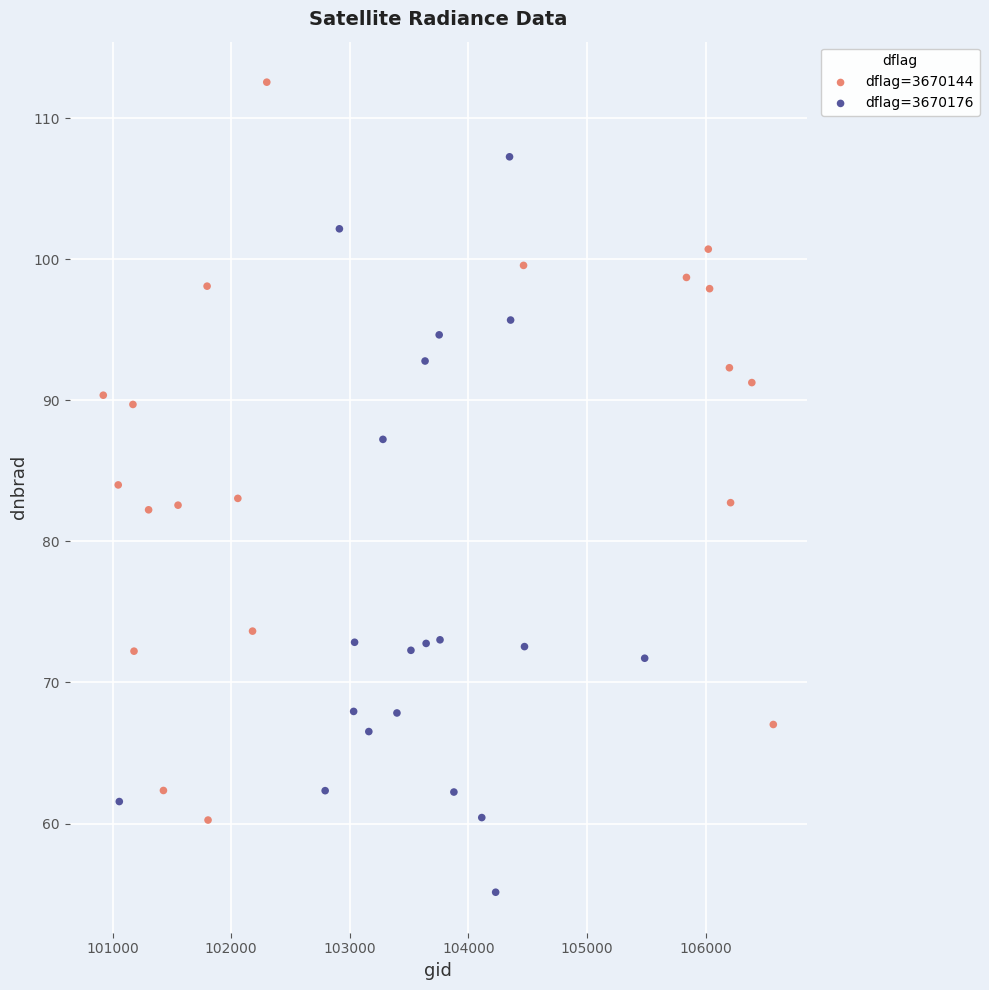

Which series contains the lowest Y value?

dflag=3670176